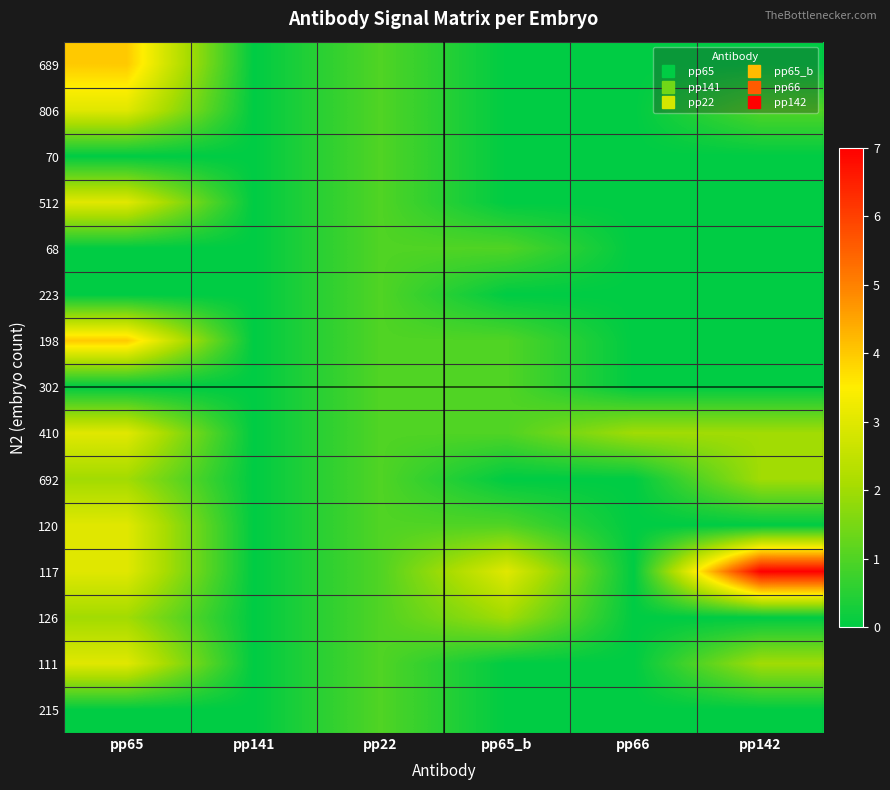

How many series are shown in this chart?

15